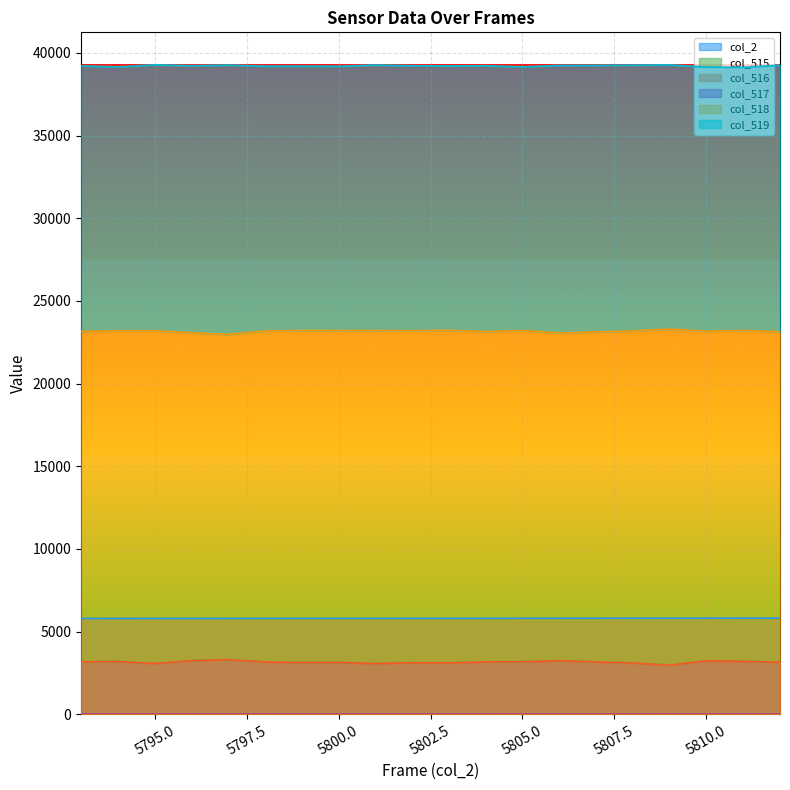

How many lines are shown in the chart?

6